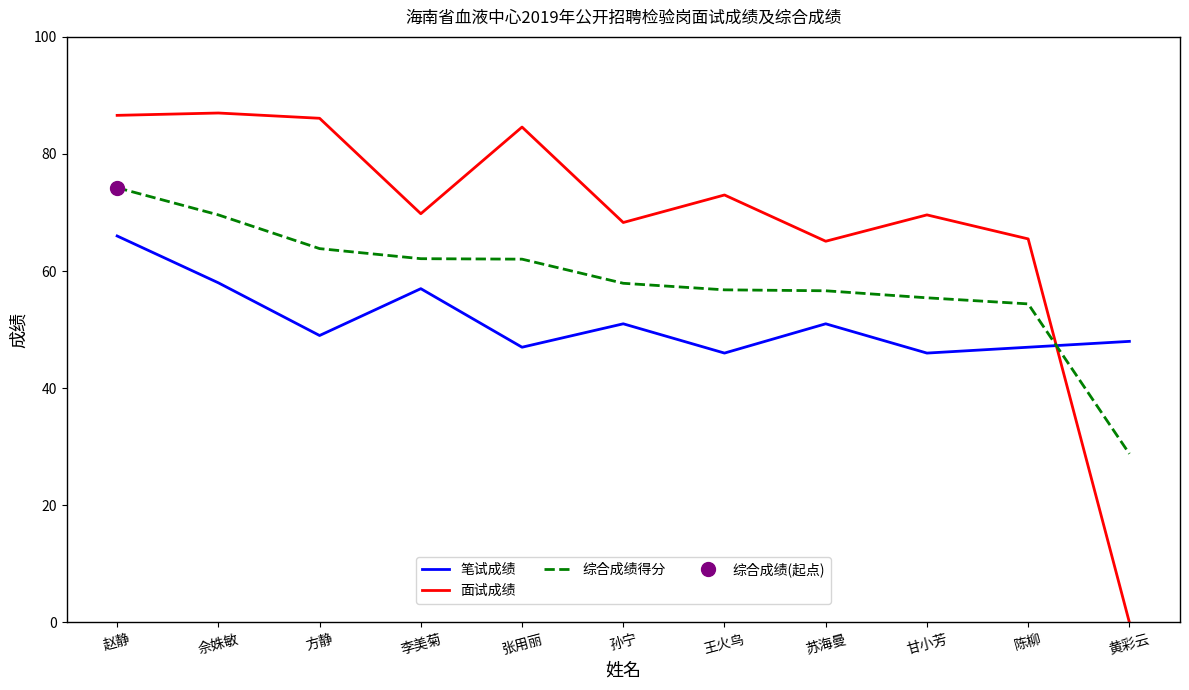

Which series has the widest spread of values?

面试成绩